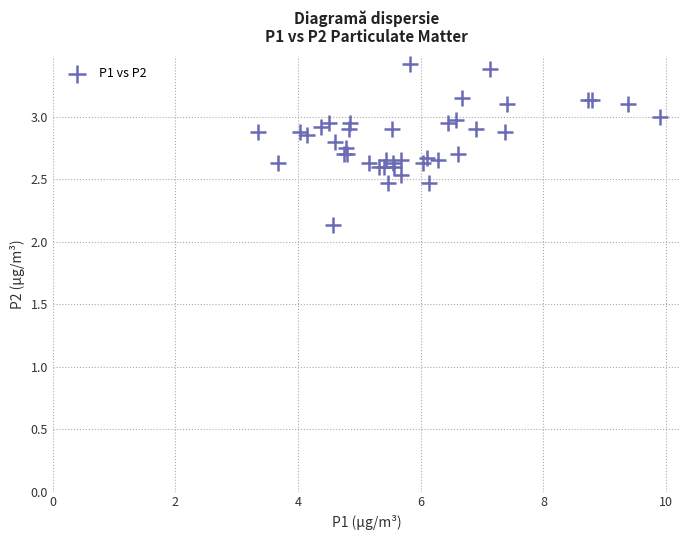

What Y value in the scatter plot is closest to 2?

2.1